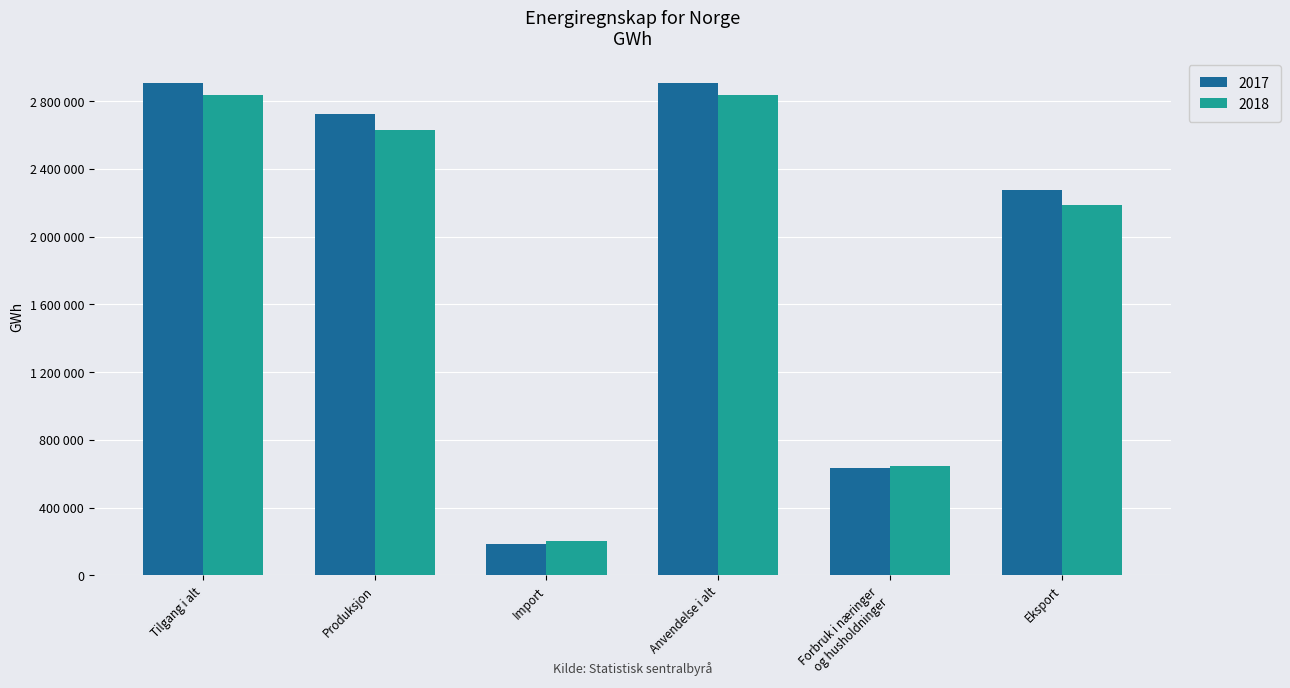

What are all the series names shown in the legend?

2017, 2018